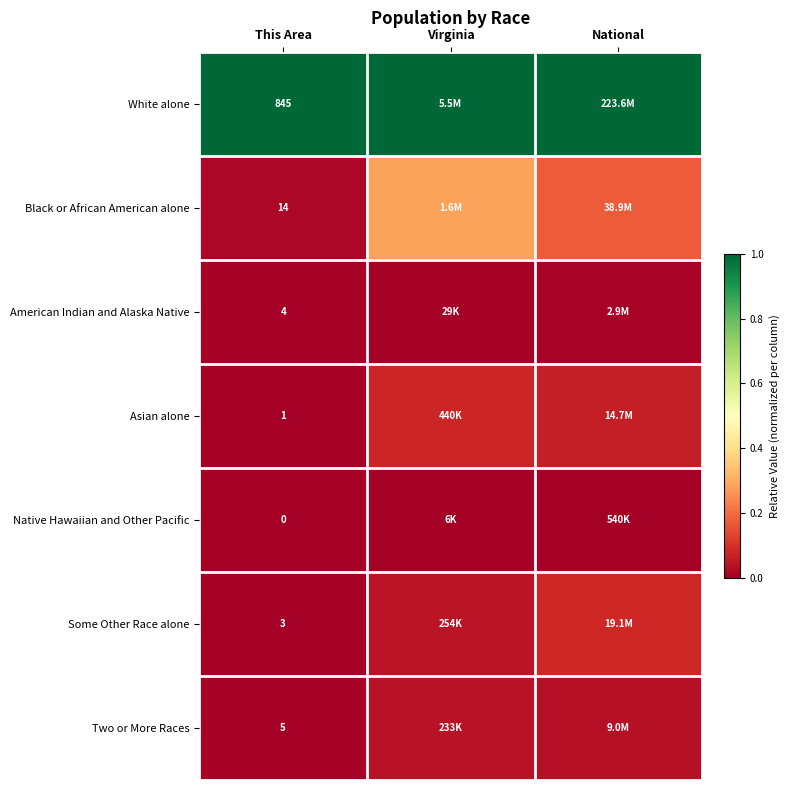

The value of Native Hawaiian and Other Pacific at National is 0.0. True or false?

True